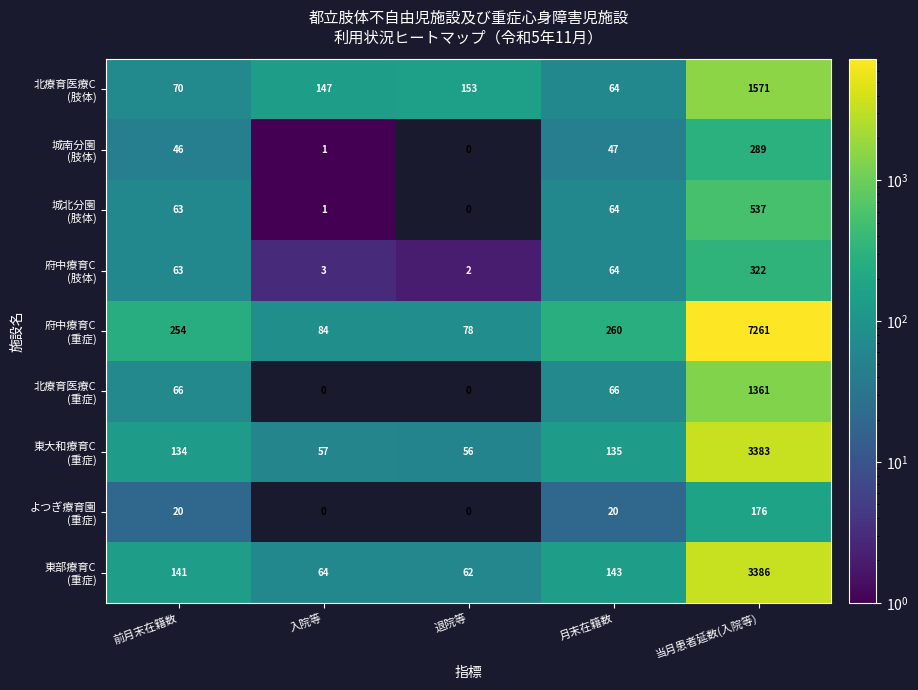

At which category is the sum across all series the highest?

当月患者延数(入院等)